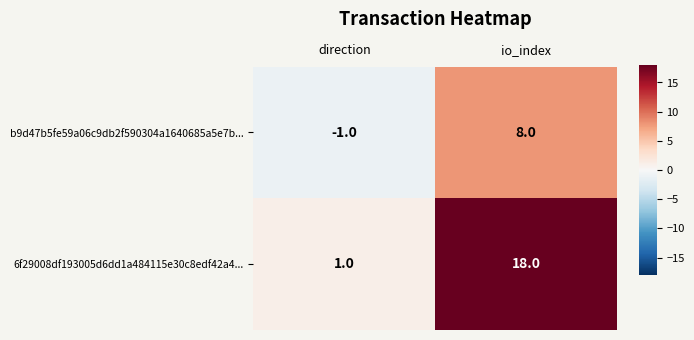

Which category has the lowest value across all series?

direction